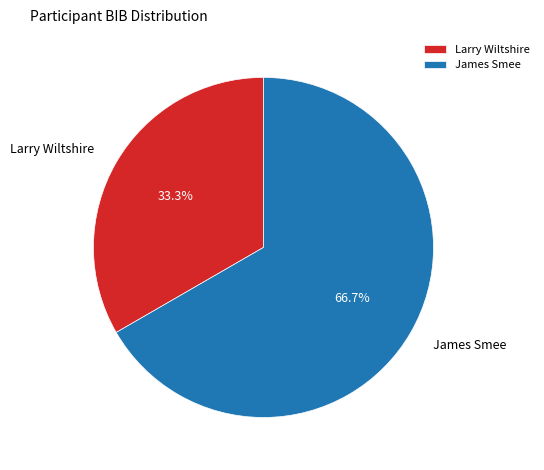

How many segments does this pie chart have?

2